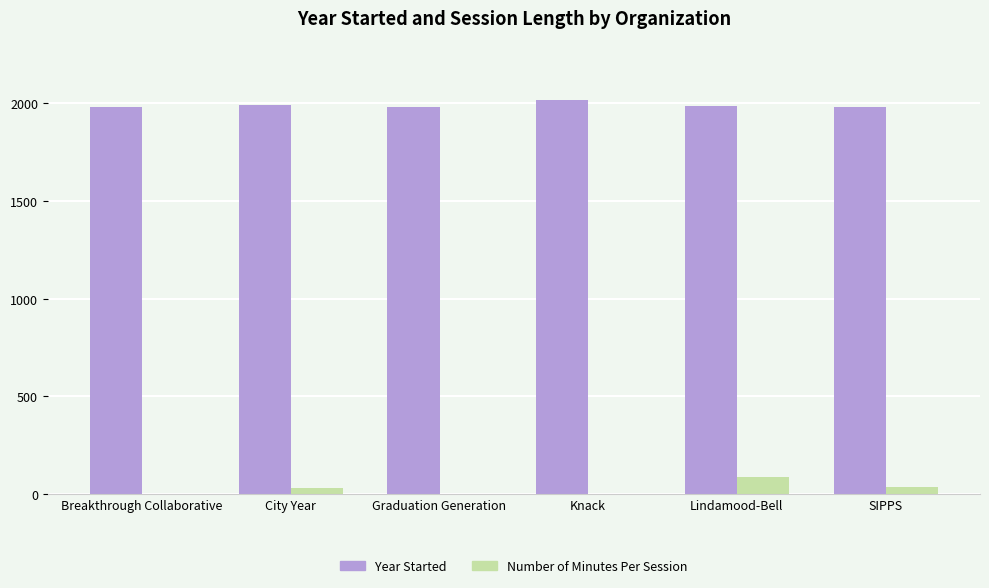

What are all the series names shown in the legend?

Year Started, Number of Minutes Per Session